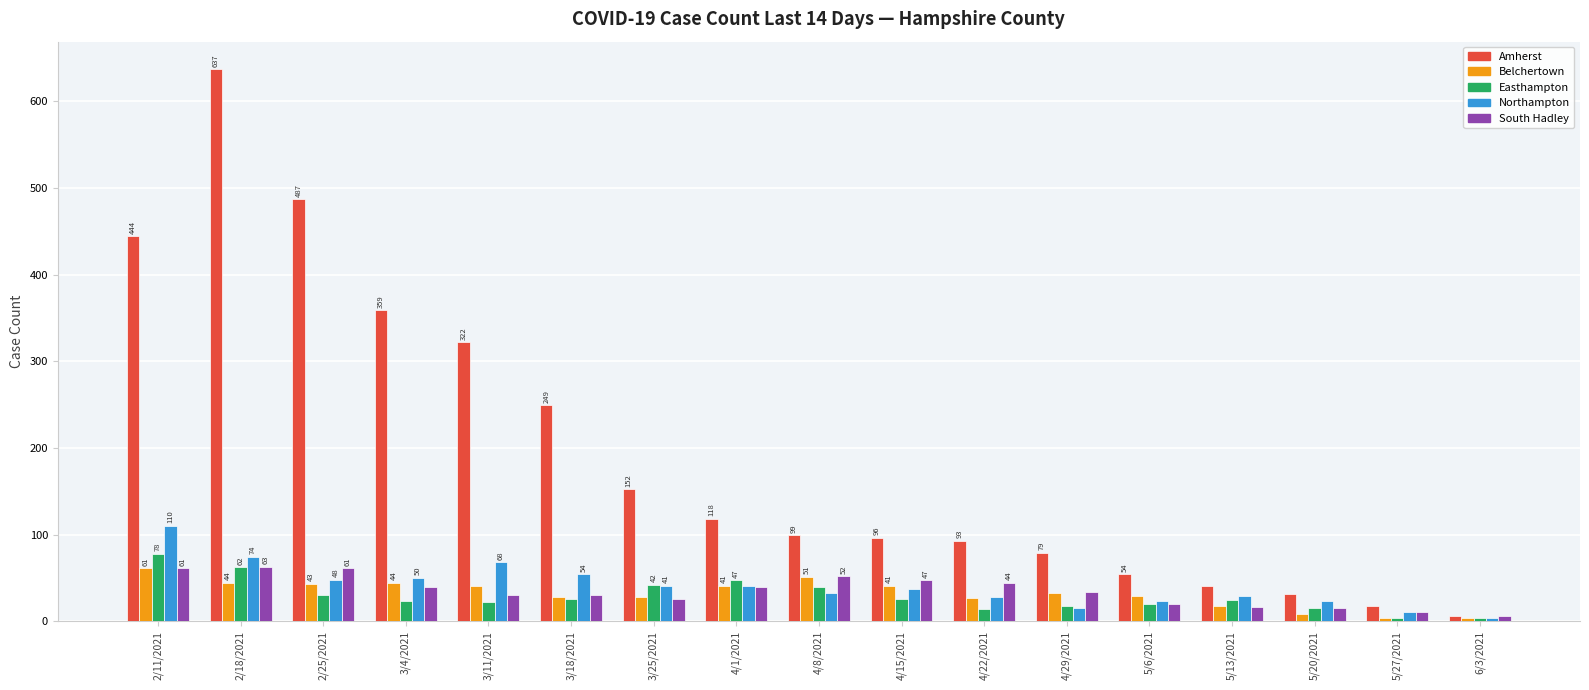

How many values in the South Hadley series are below 34?

8